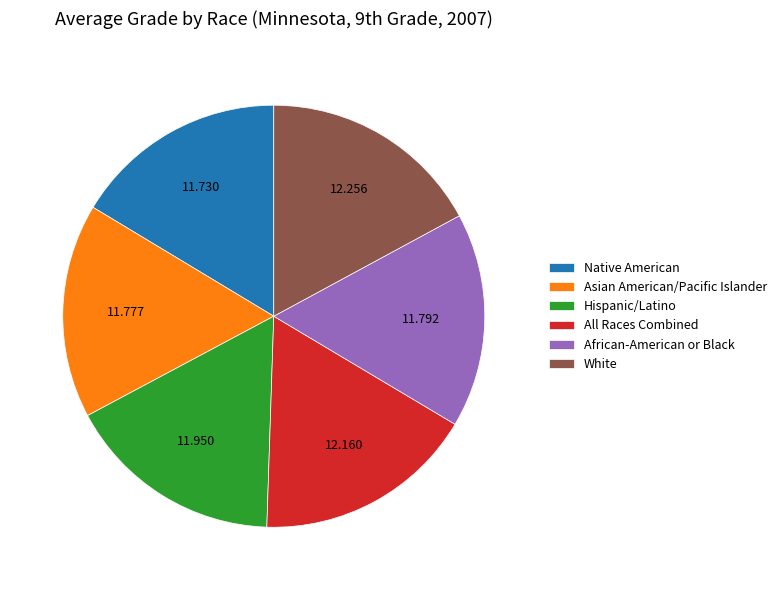

Does Asian American/Pacific Islander account for over 50% of the chart?

No